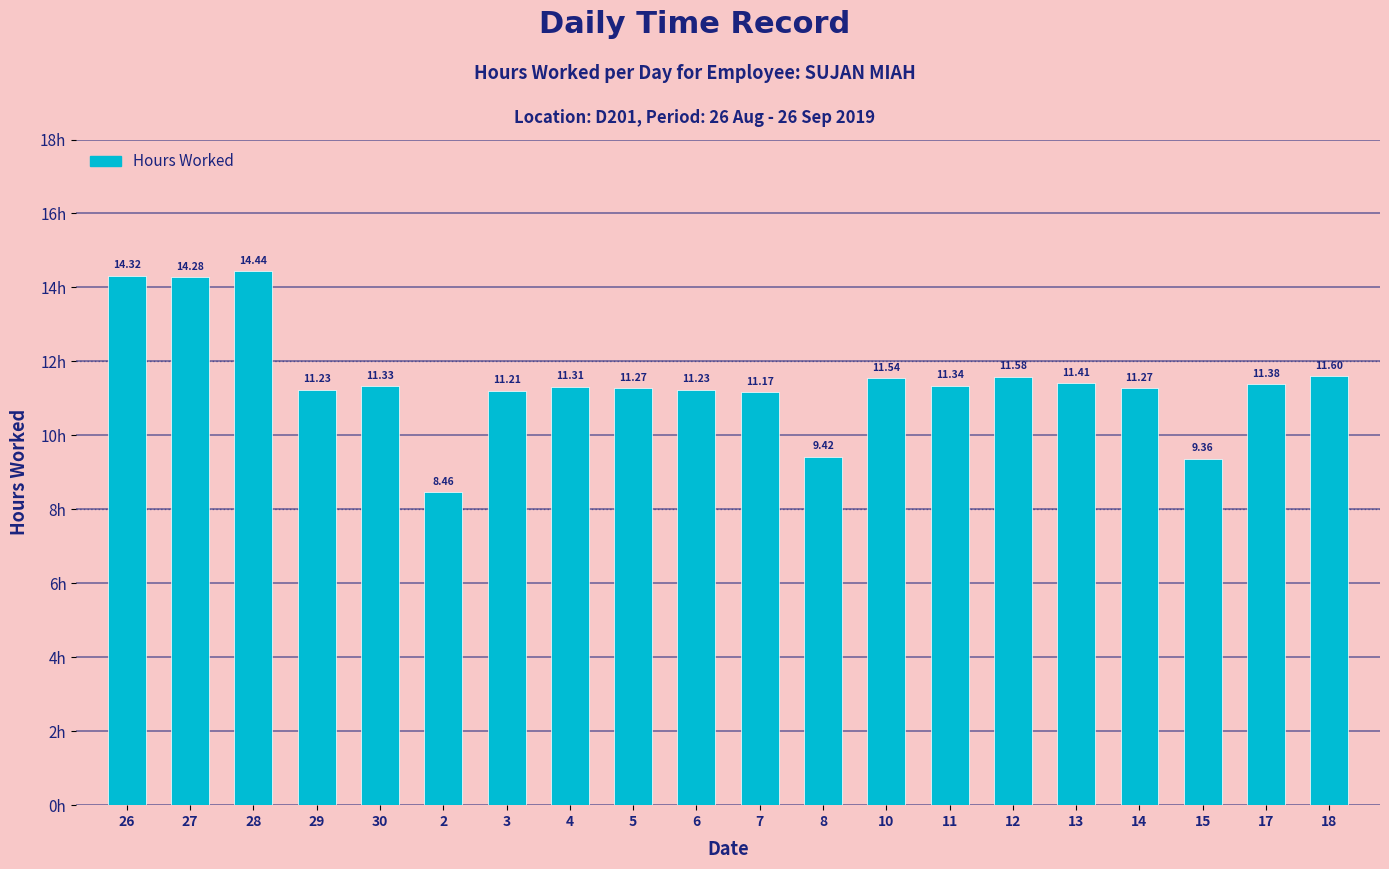

What is the average value?

11.5